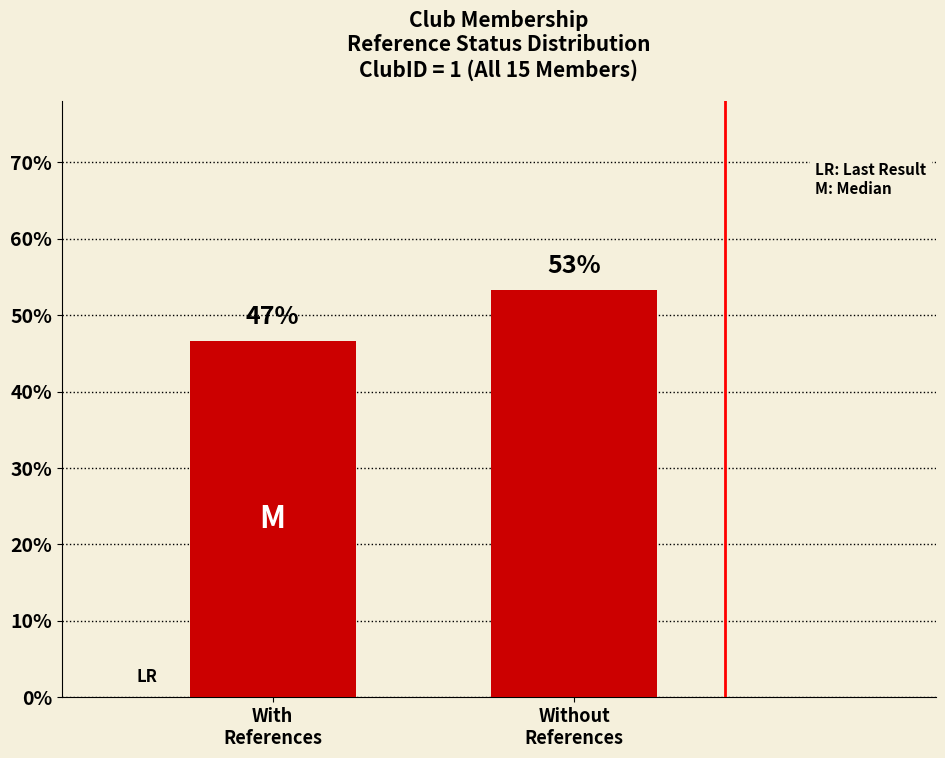

Which category has the lowest value across all series?

With
References